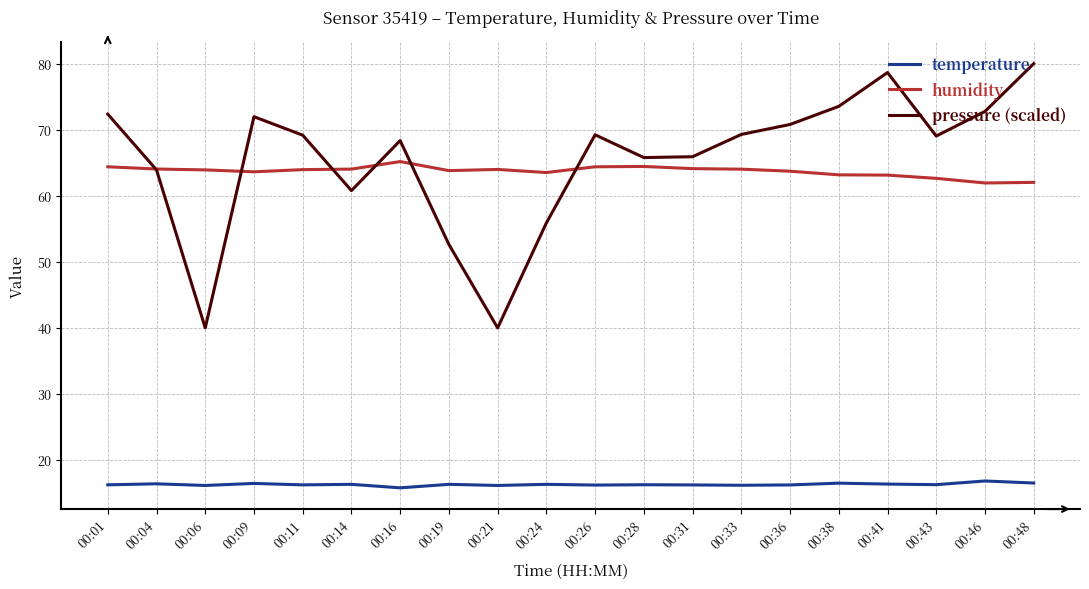

Where does the humidity series first go above 63?

00:01